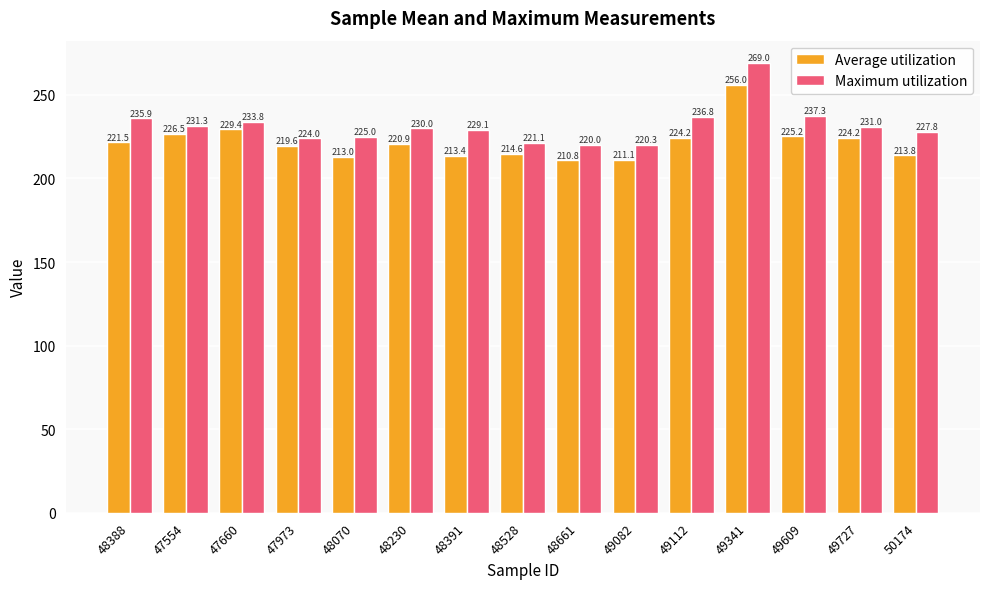

Reading right to left, transcribe all the data shown in this chart.

Average utilization: 50174=213.8	49727=224.2	49609=225.2	49341=256.0	49112=224.2	49082=211.1	48661=210.8	48528=214.6	48391=213.4	48230=220.9	48070=213.0	47973=219.6	47660=229.4	47554=226.5	48388=221.5
Maximum utilization: 50174=227.8	49727=231.0	49609=237.3	49341=269.0	49112=236.8	49082=220.3	48661=220.0	48528=221.1	48391=229.1	48230=230.0	48070=225.0	47973=224.0	47660=233.8	47554=231.3	48388=235.9